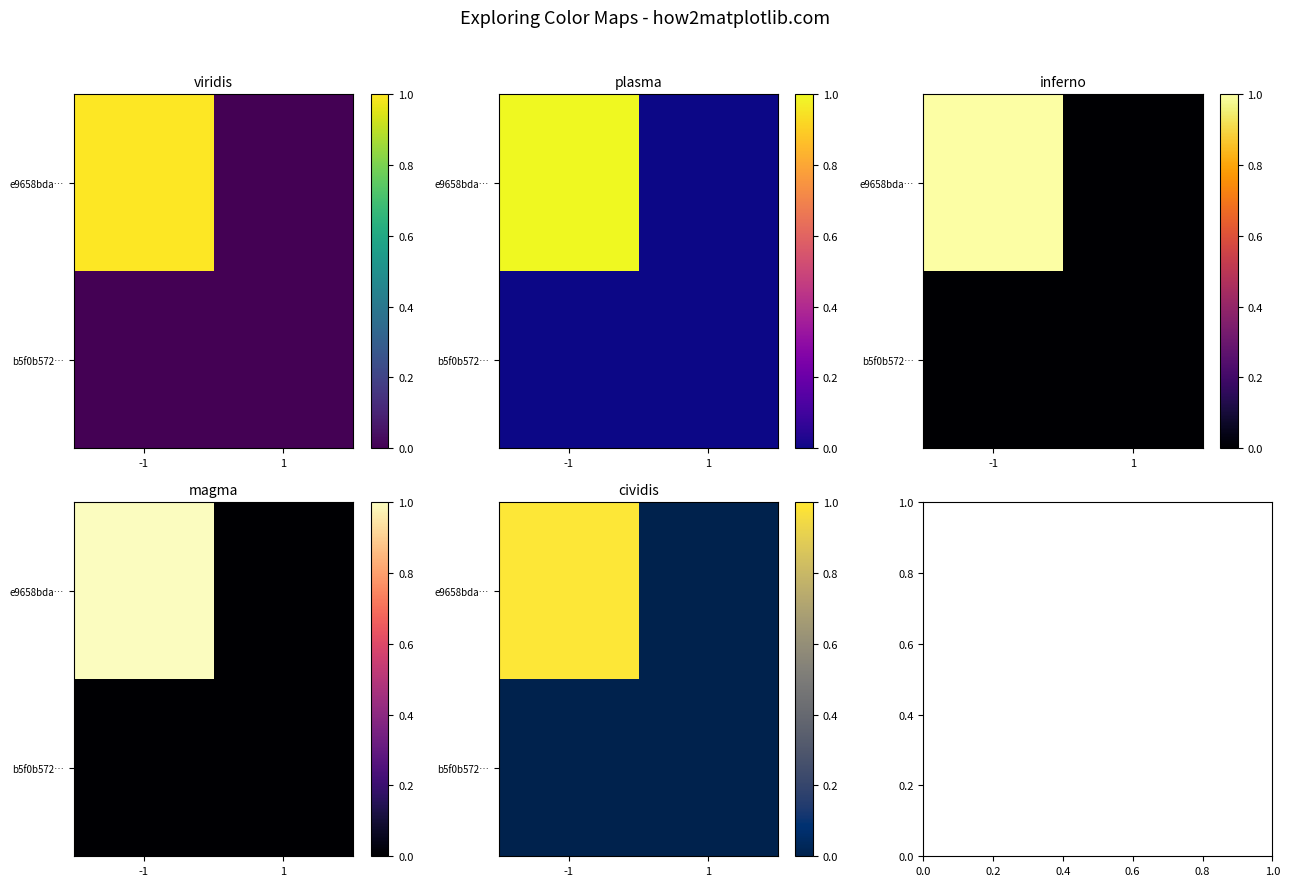

Rank the series by their maximum value, from highest to lowest.

e9658bda…, b5f0b572…